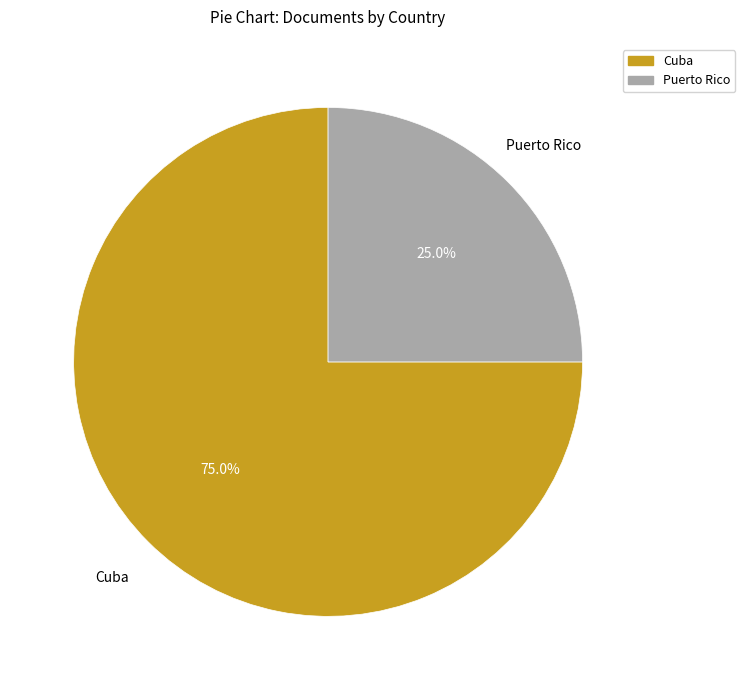

What percentage do Puerto Rico and Cuba together represent?

100.0%